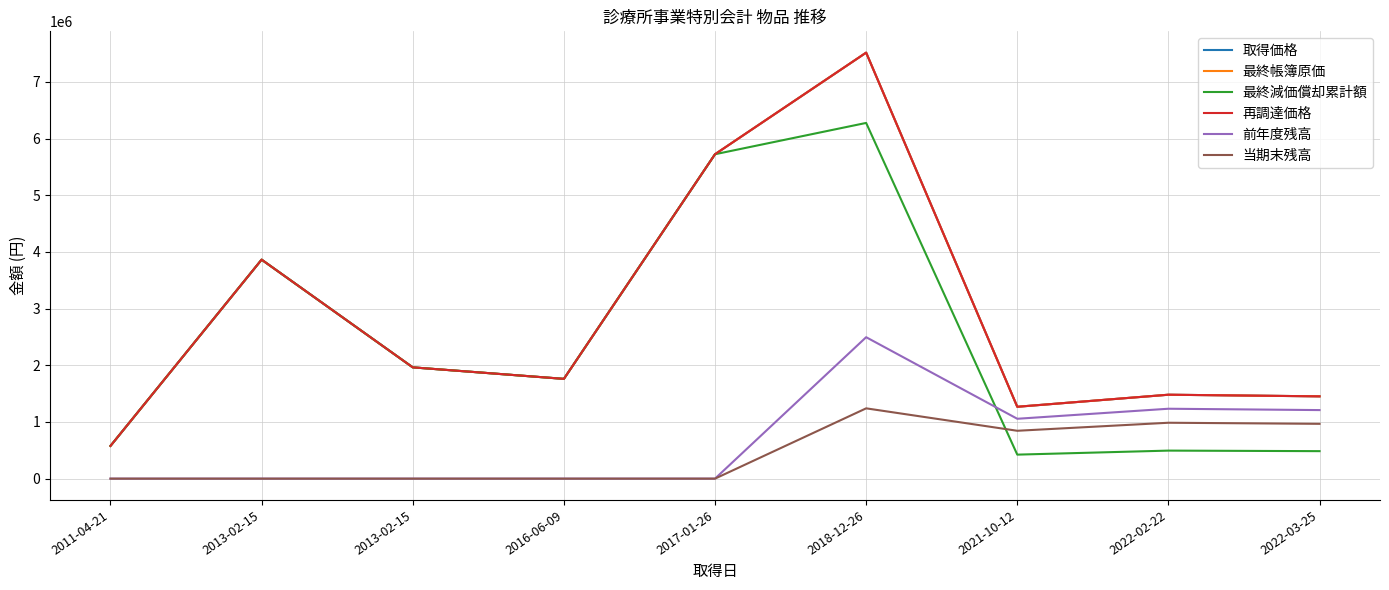

At which category does the chart reach its peak across all series?

2018-12-26